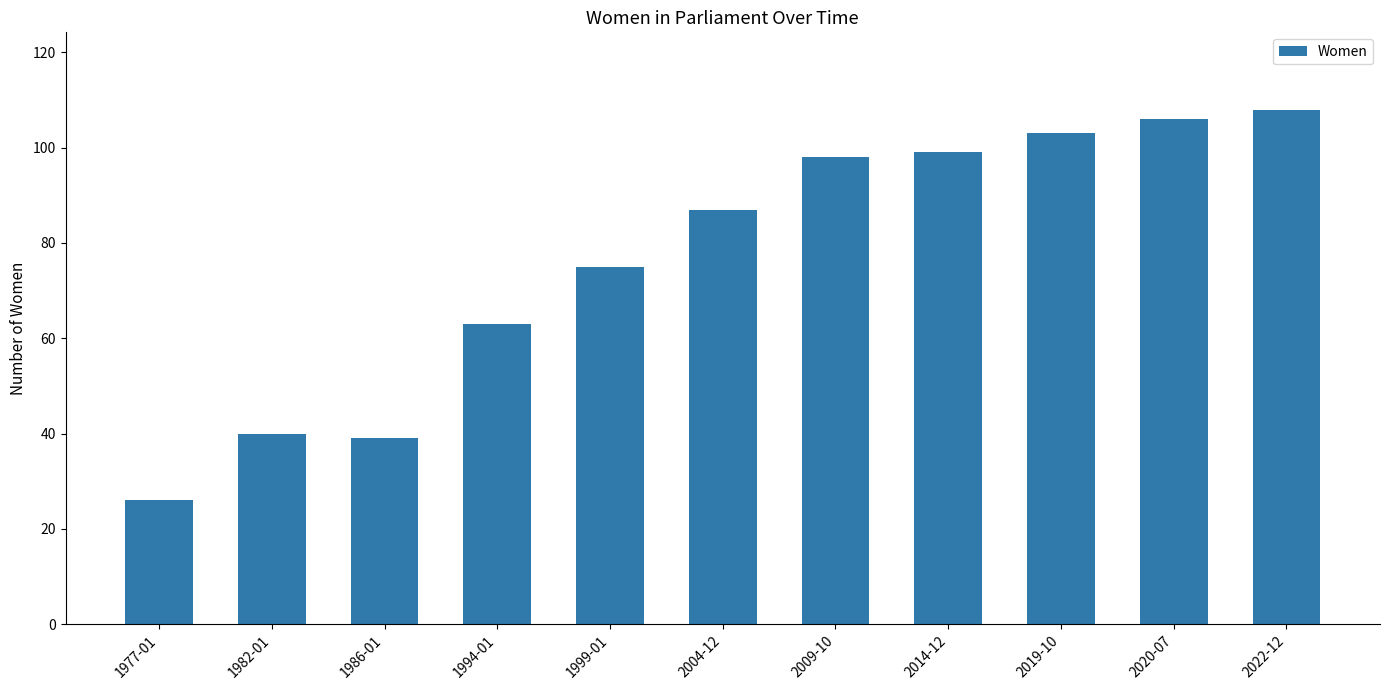

Does the chart contain any negative values?

No